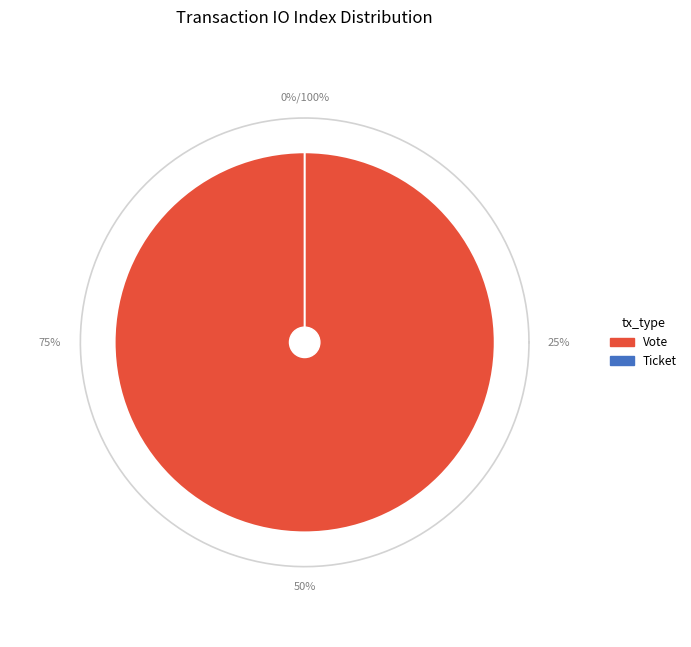

What is the smallest slice in the pie chart?

Ticket